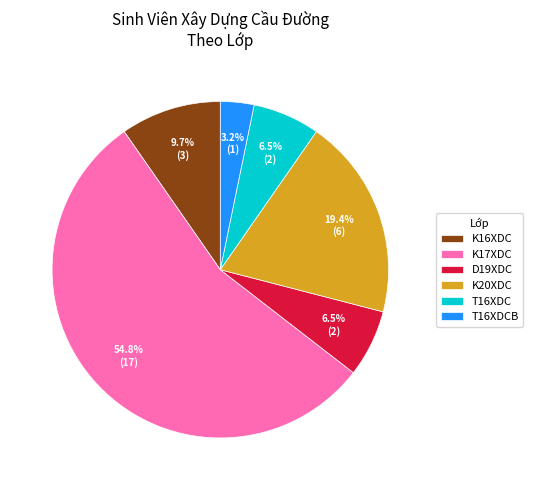

Which slice represents more than half of the pie?

K17XDC